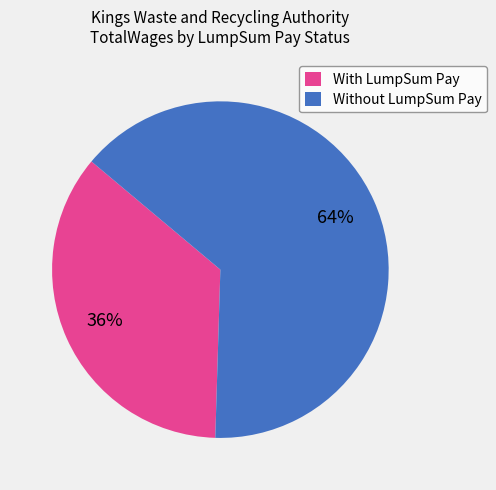

To the nearest percent, what is the combined percentage of Without LumpSum Pay and With LumpSum Pay?

100%